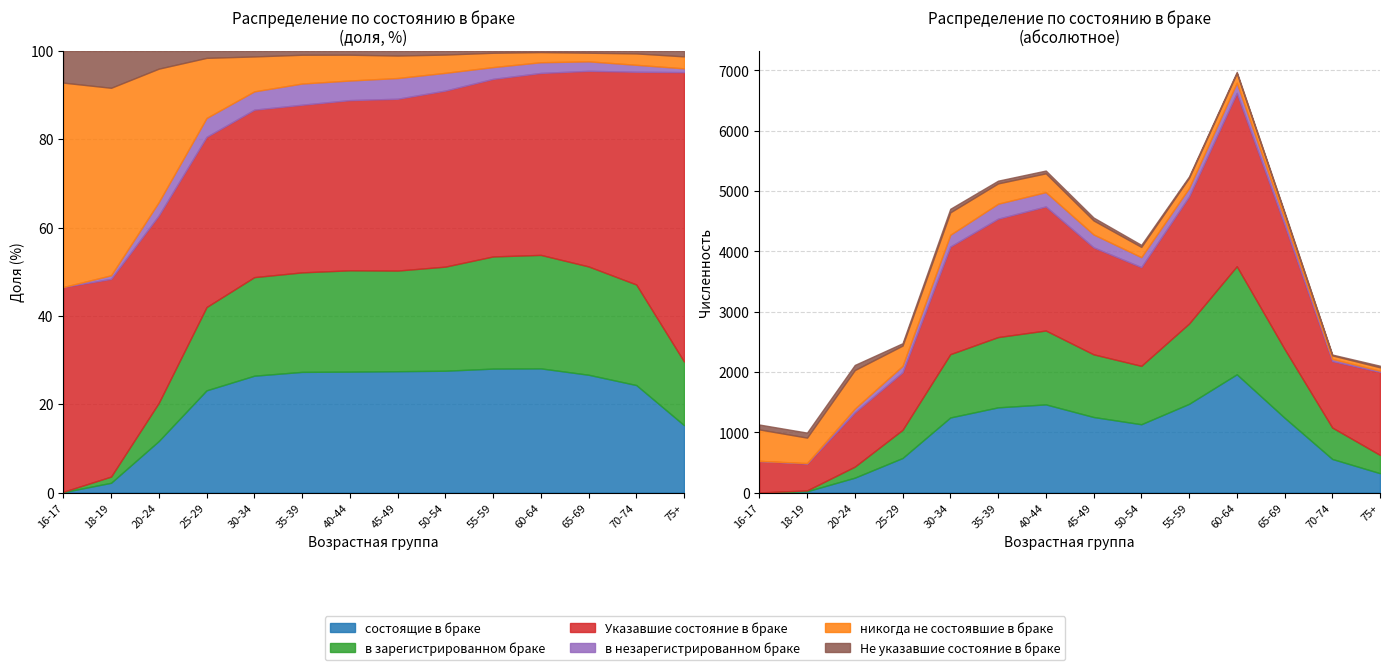

What is the sum of all в незарегистрированном браке values?

1700